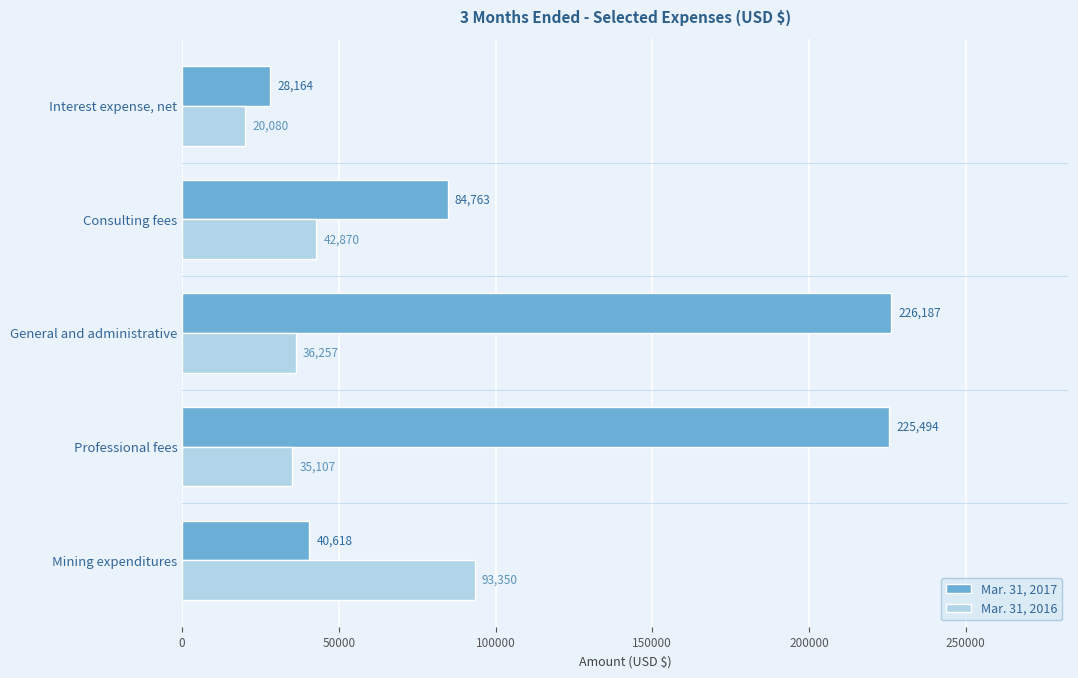

Which series has the largest range (max minus min)?

Mar. 31, 2017